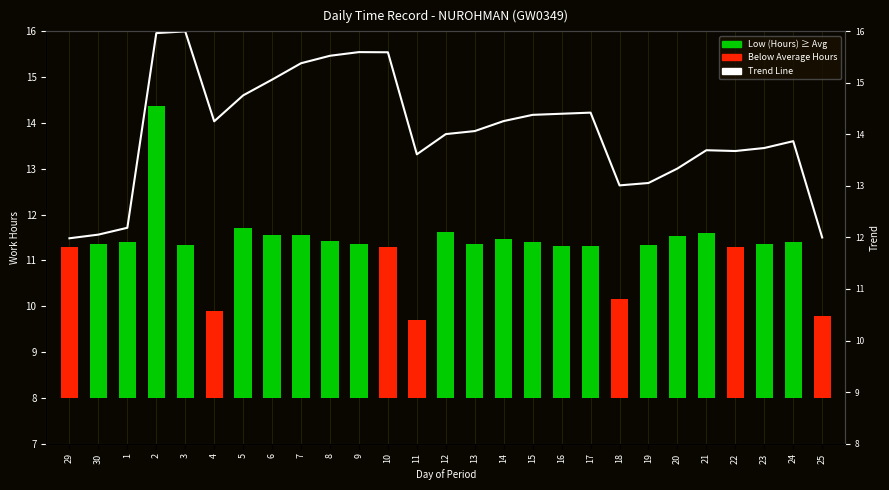

What is the minimum value for Trend Line?

12.0